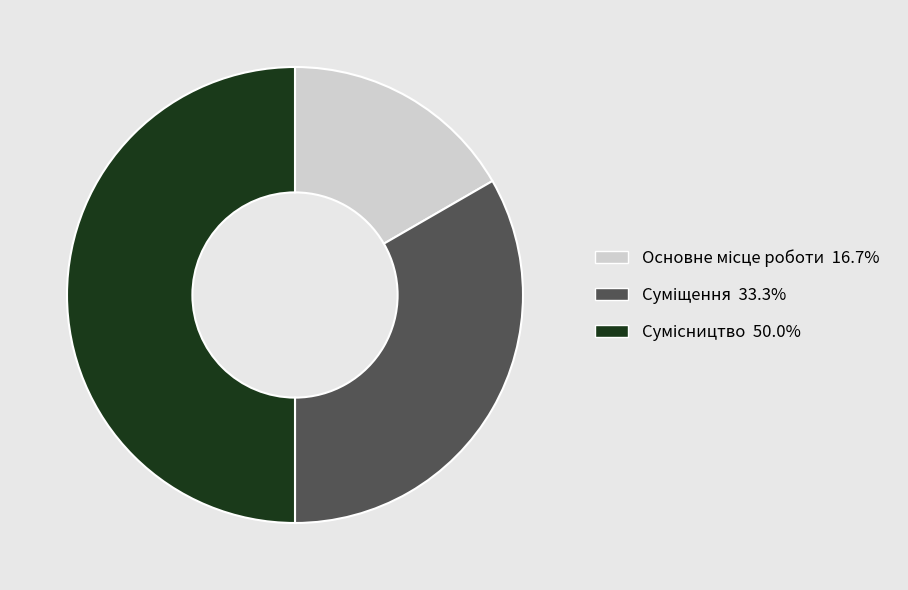

Count the number of slices in the pie.

3